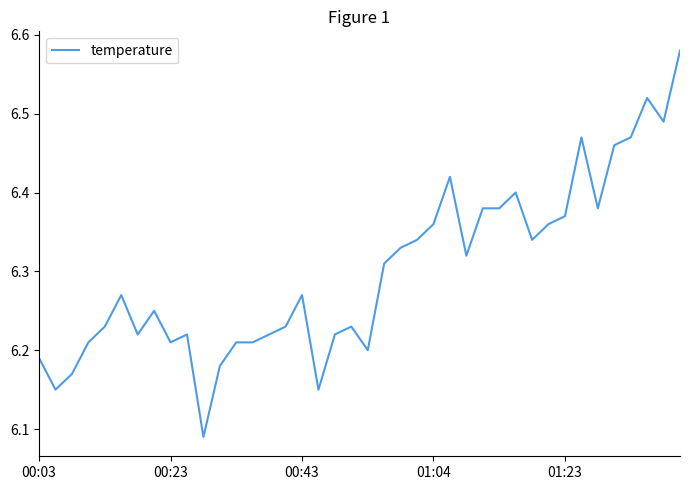

What is the difference between the maximum and minimum values?

0.5